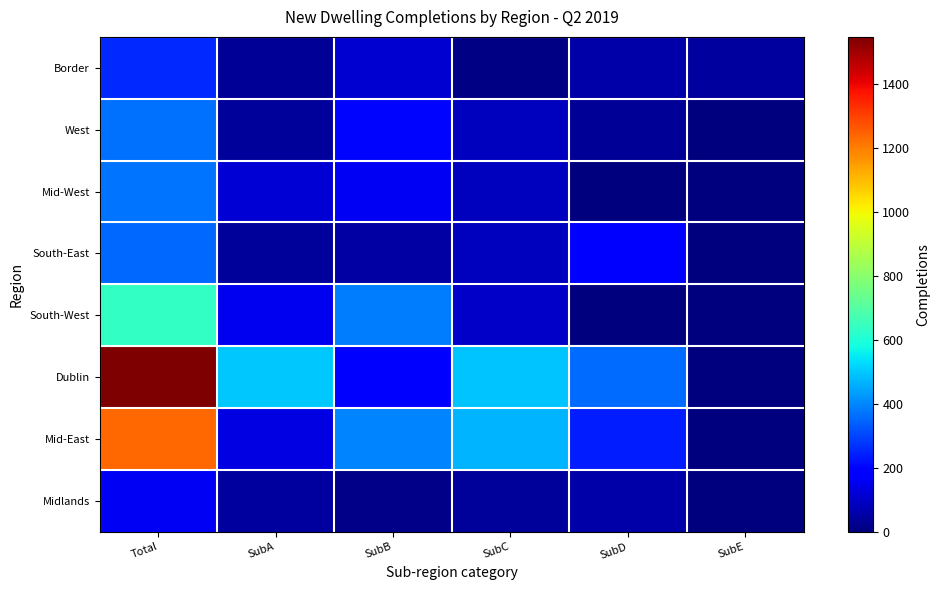

At how many categories does at least one series exceed 1068?

1